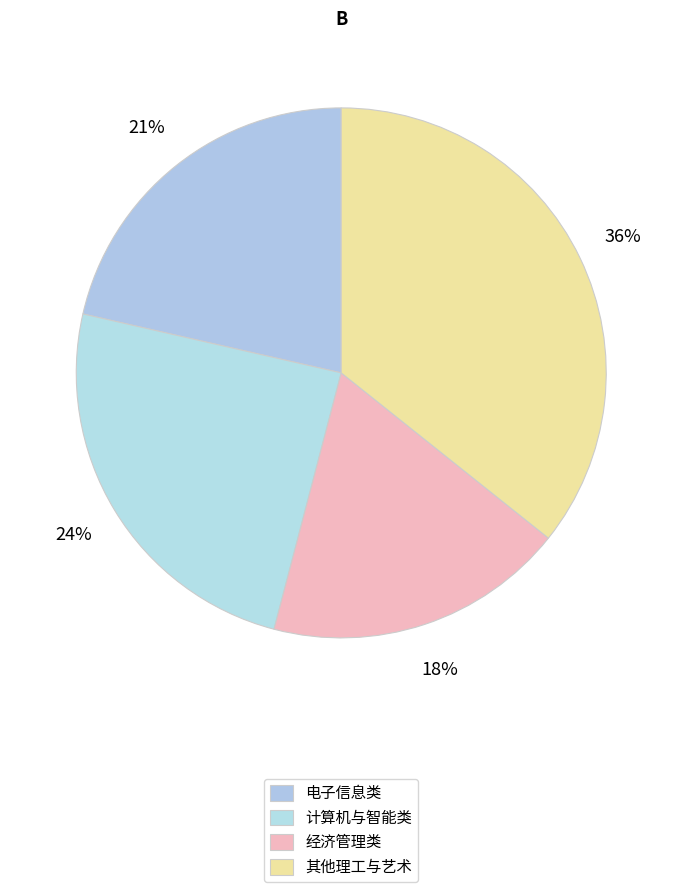

How many segments does this pie chart have?

4